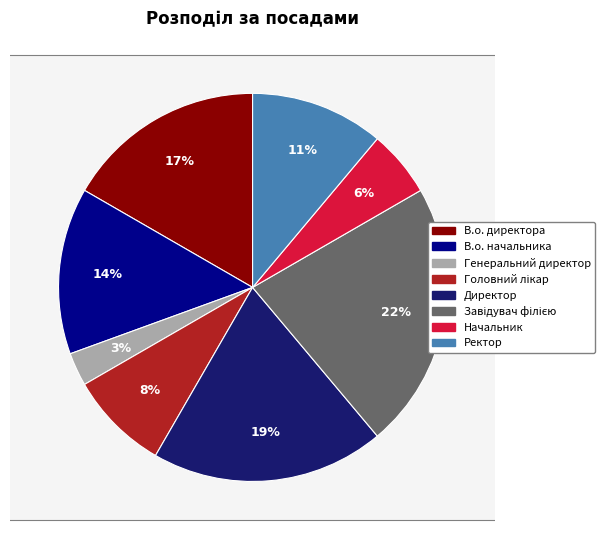

What percentage is the Завідувач філією slice, to the nearest percent?

22%